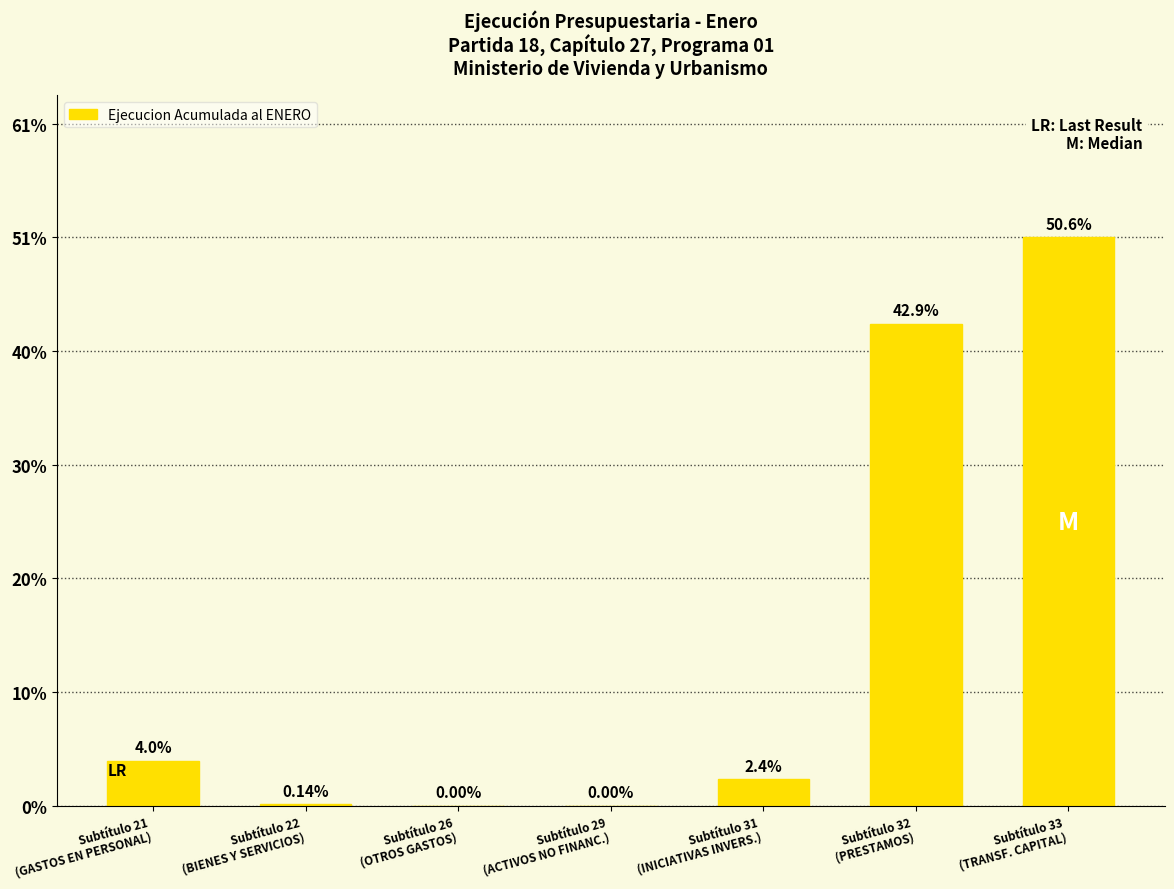

How many categories are shown in the chart?

7